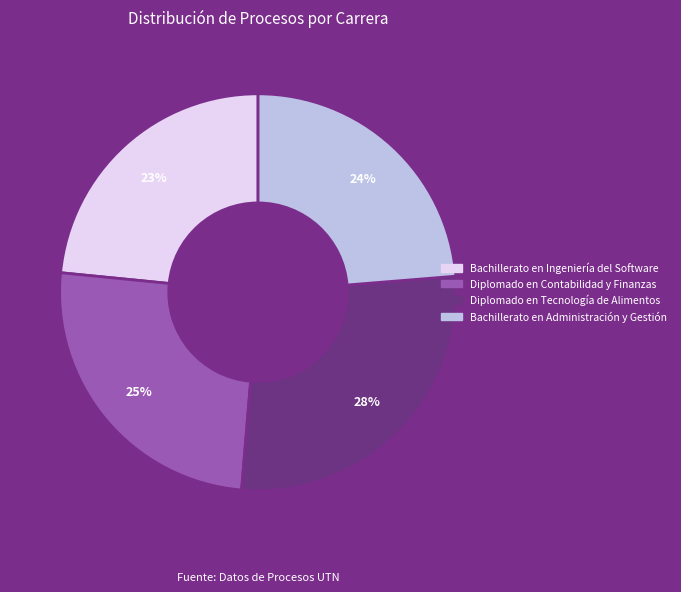

Do Bachillerato en Ingeniería del Software and Diplomado en Contabilidad y Finanzas together represent more than half of the pie?

No